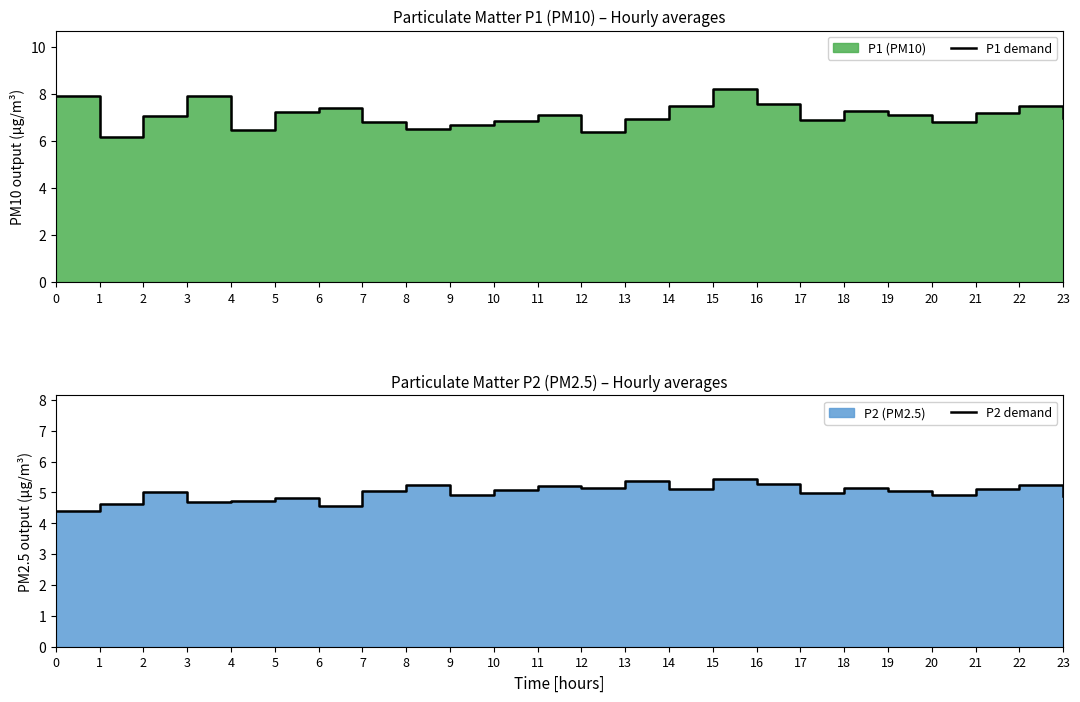

Rank the series by their maximum value, from lowest to highest.

P2 demand, P1 demand